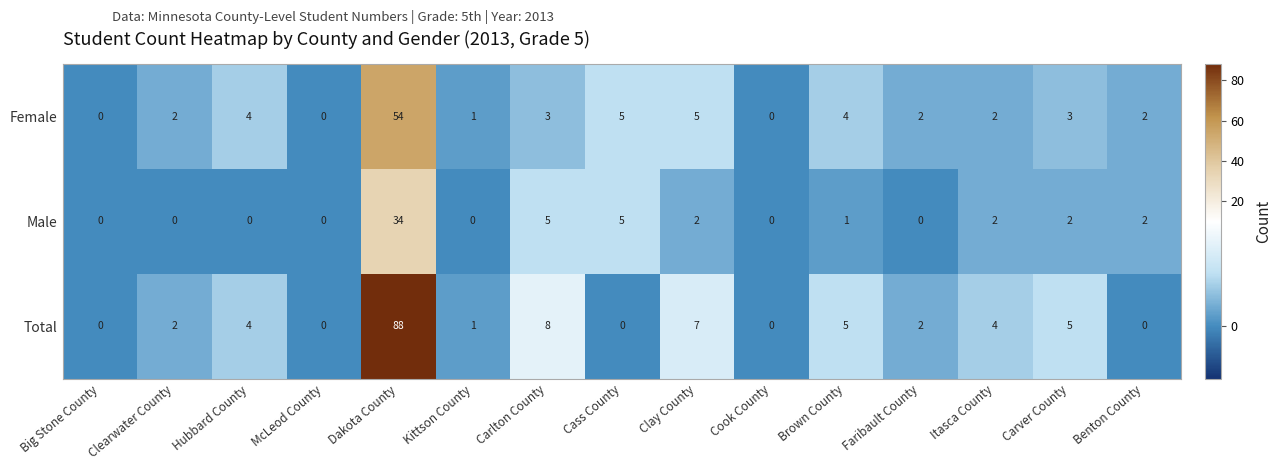

What is the difference between the Female values at Itasca County and Dakota County?

52